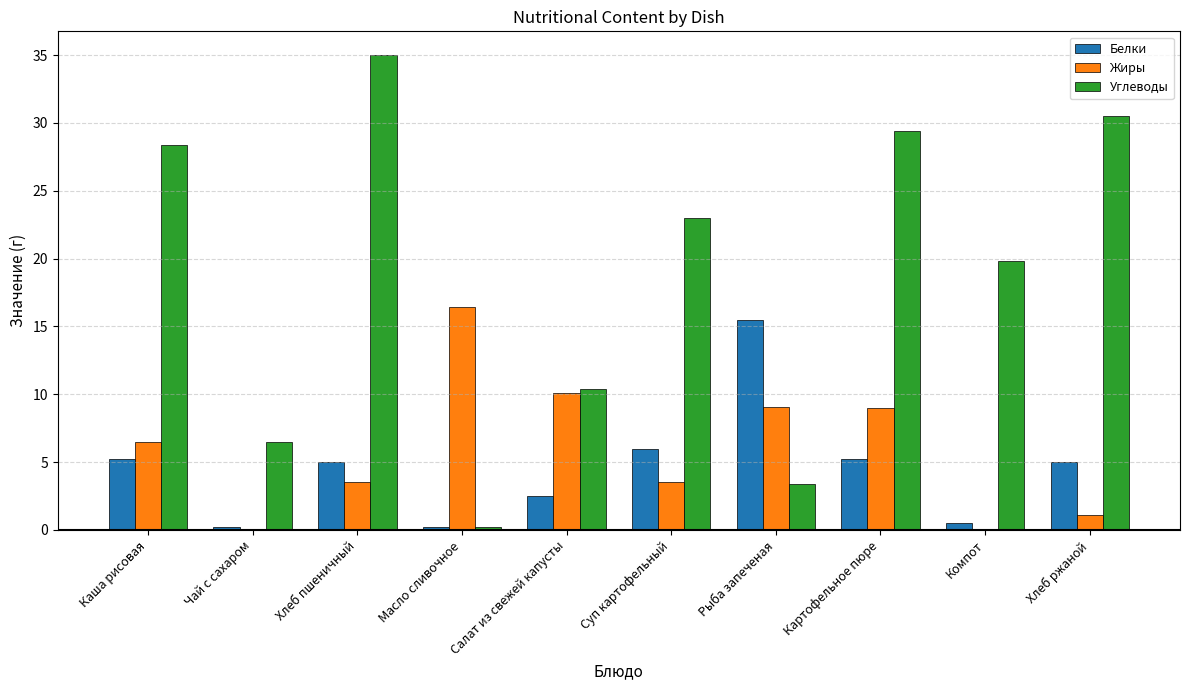

The Углеводы series shows 56.2 at Хлеб пшеничный. True or false?

False